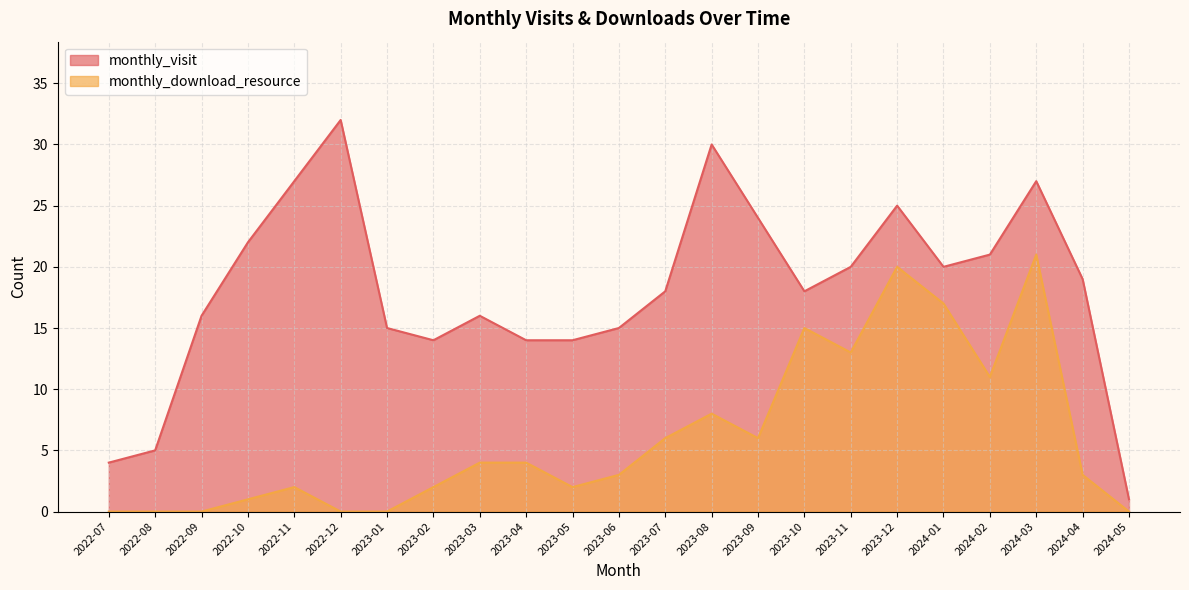

Reading left to right, transcribe all the data shown in this chart.

monthly_visit: 2022-07=4	2022-08=5	2022-09=16	2022-10=22	2022-11=27	2022-12=32	2023-01=15	2023-02=14	2023-03=16	2023-04=14	2023-05=14	2023-06=15	2023-07=18	2023-08=30	2023-09=24	2023-10=18	2023-11=20	2023-12=25	2024-01=20	2024-02=21	2024-03=27	2024-04=19	2024-05=1
monthly_download_resource: 2022-07=0	2022-08=0	2022-09=0	2022-10=1	2022-11=2	2022-12=0	2023-01=0	2023-02=2	2023-03=4	2023-04=4	2023-05=2	2023-06=3	2023-07=6	2023-08=8	2023-09=6	2023-10=15	2023-11=13	2023-12=20	2024-01=17	2024-02=11	2024-03=21	2024-04=3	2024-05=0